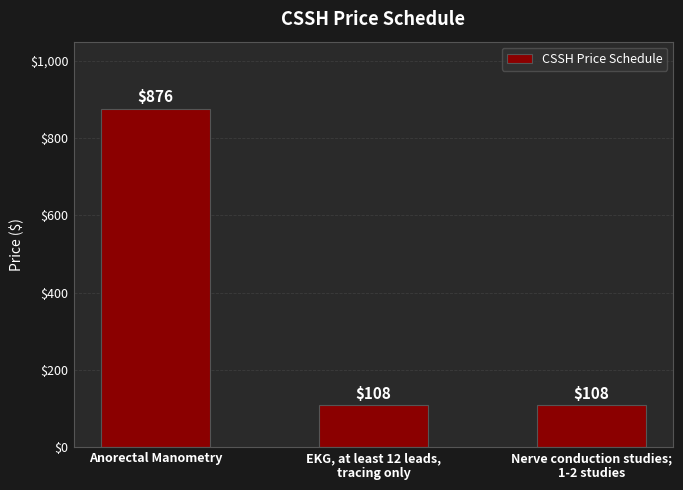

Is it true that the value at EKG, at least 12 leads,
tracing only is 40?

False